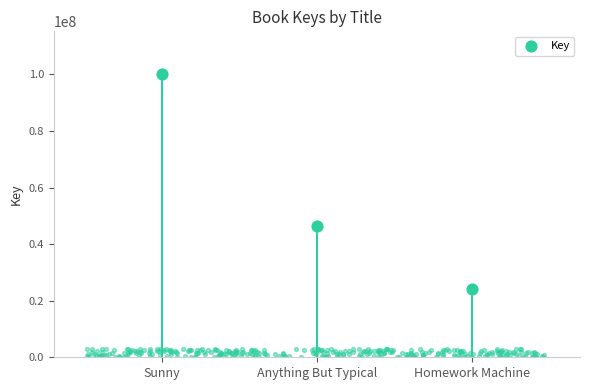

What is the change in value from Sunny to Anything But Typical?

-53623078